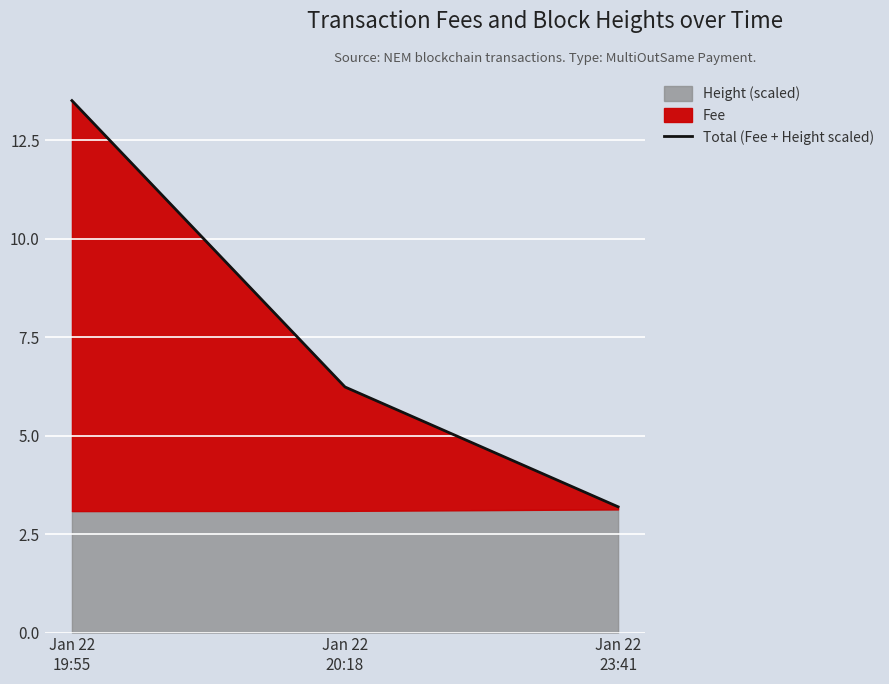

What is the difference between the values at Jan 22
20:18 and Jan 22
23:41?

3.0